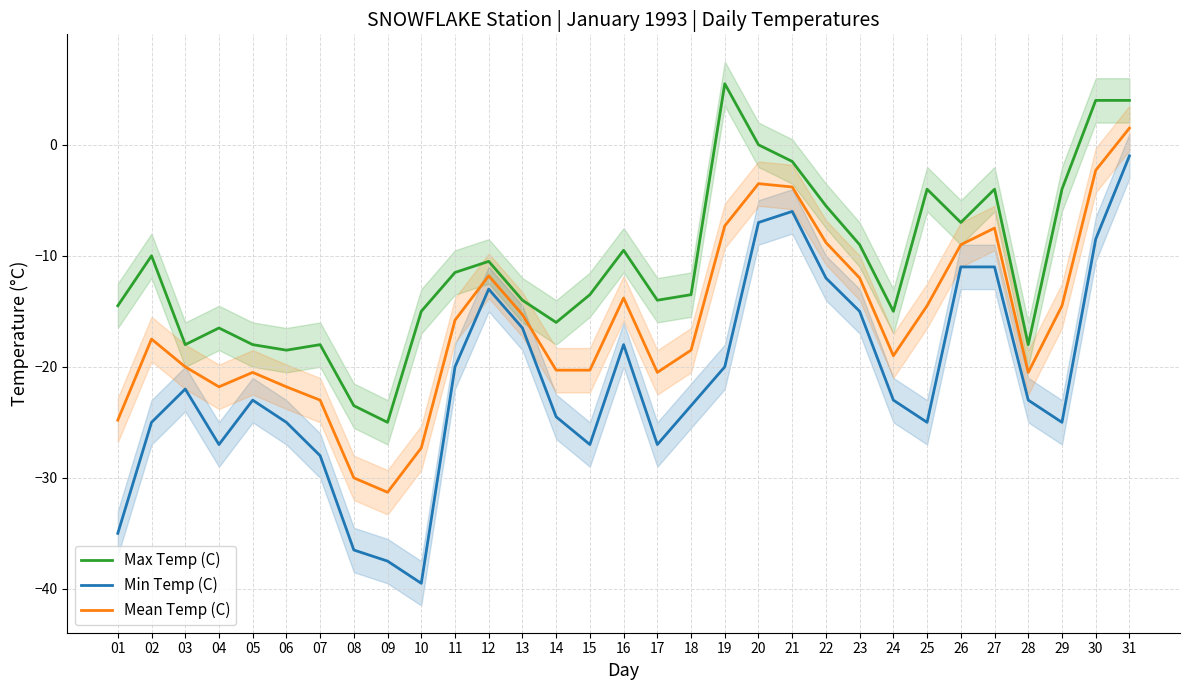

Where is the first local minimum for Max Temp (C)?

03